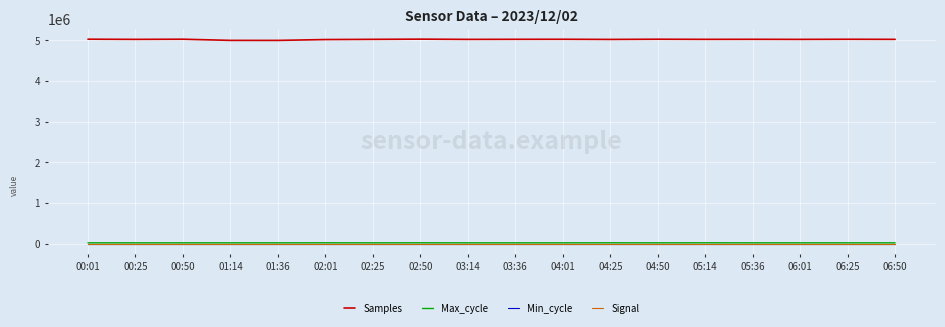

What is the spread (max minus min) of values at 03:36?

5026080